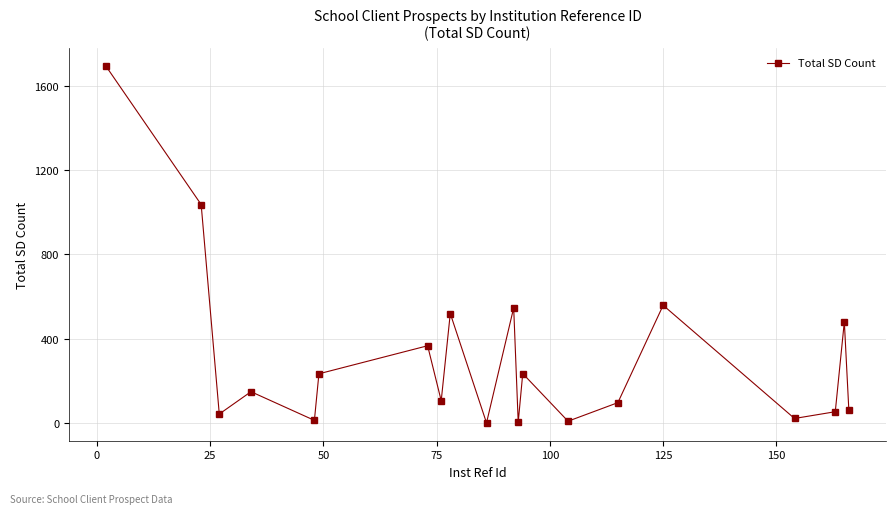

How many data points are less than 149?

10